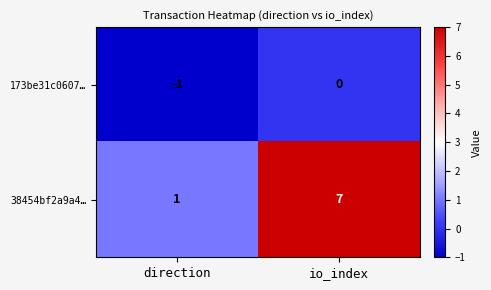

What is the difference between the maximum and minimum values in the 38454bf2a9a4… series?

6